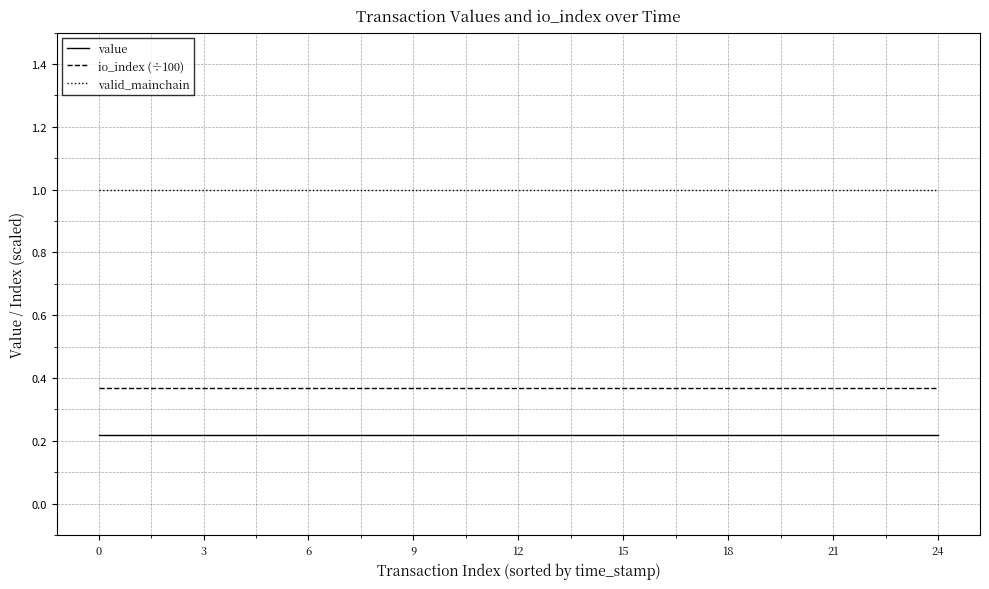

What is the maximum value shown in the chart?

1.0